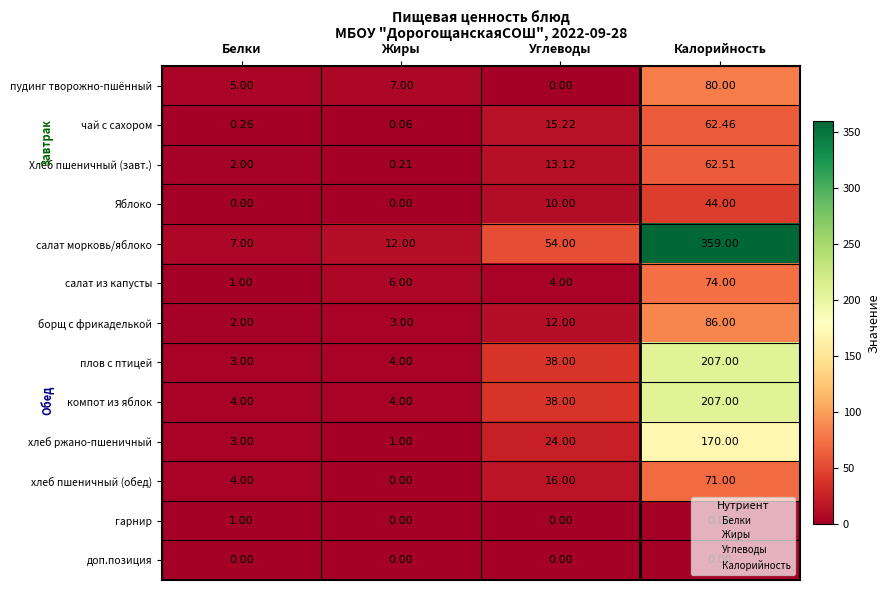

At how many categories does at least one series exceed 275?

1